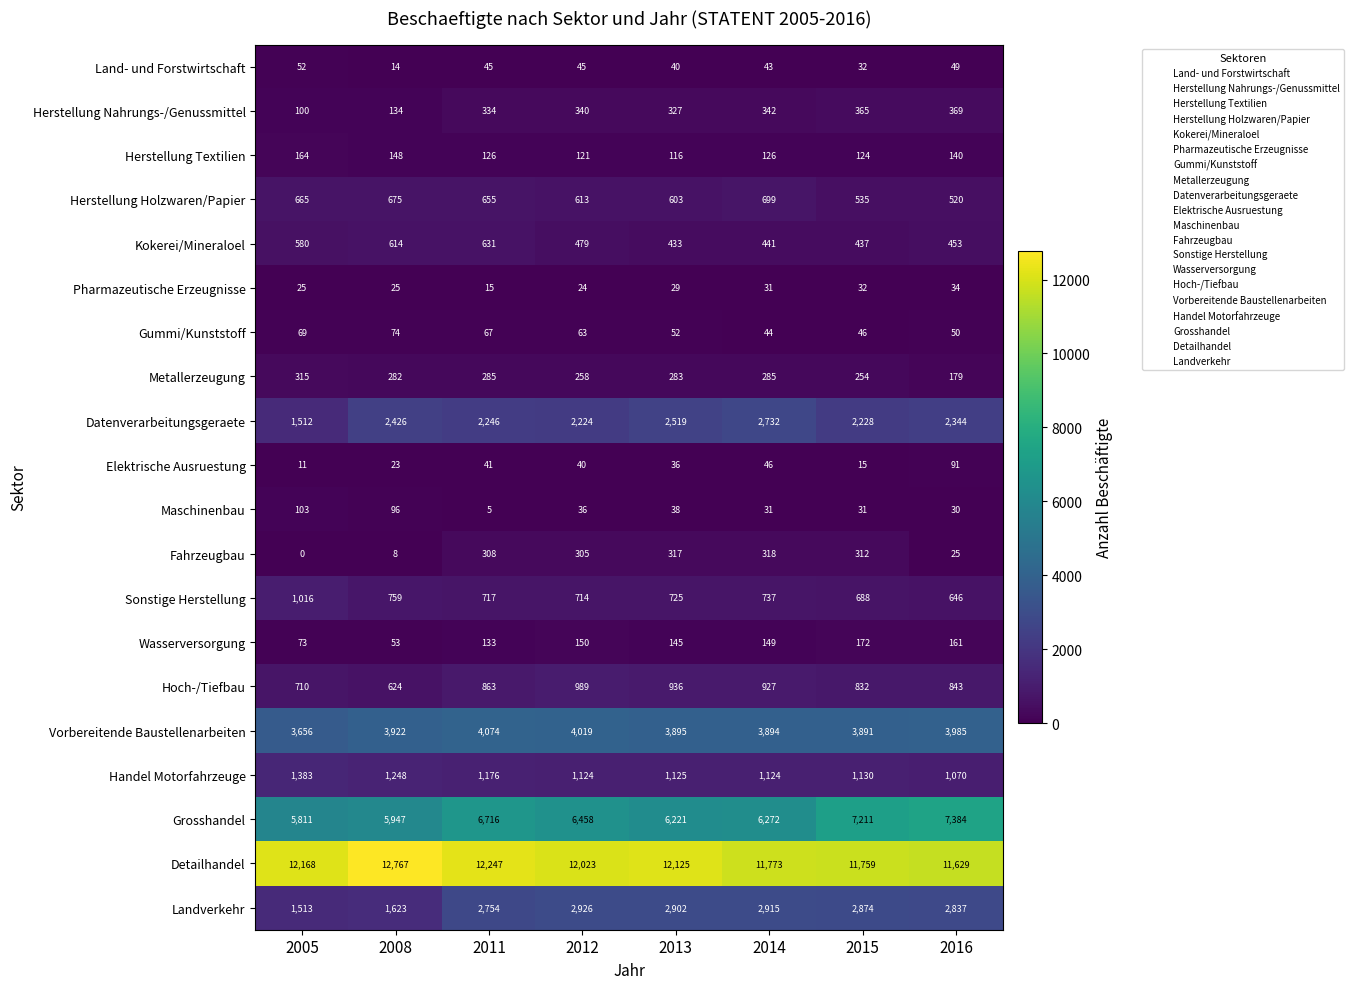

Which category has the highest value across all series?

2008